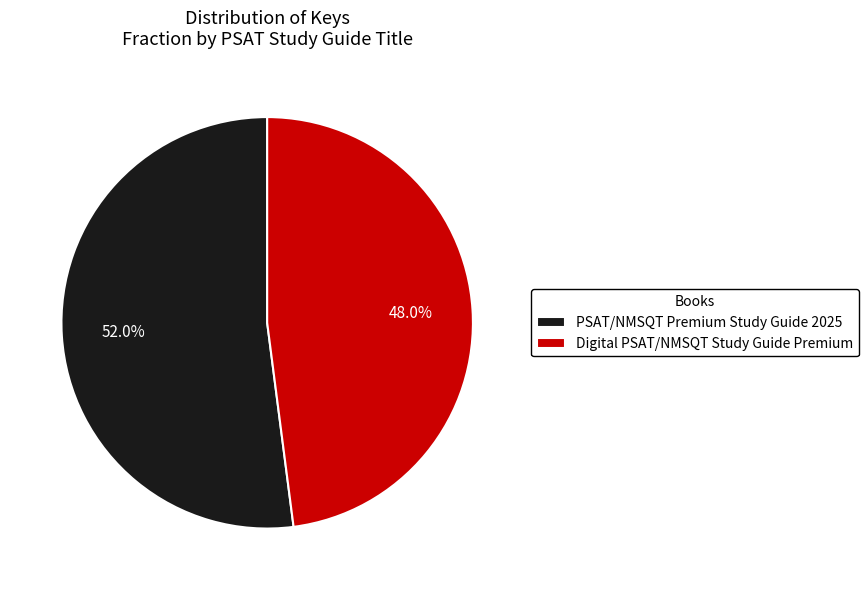

To the nearest percent, what is the average slice percentage?

50%